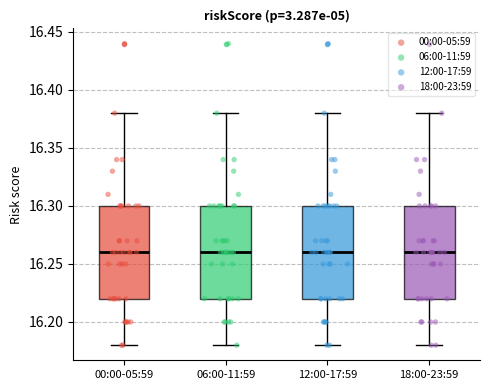

Where does the lower whisker of the box for 00:00-05:59 end on the y-axis? The values are not printed on the chart, so give them approximately, as read against the axis.

16.18